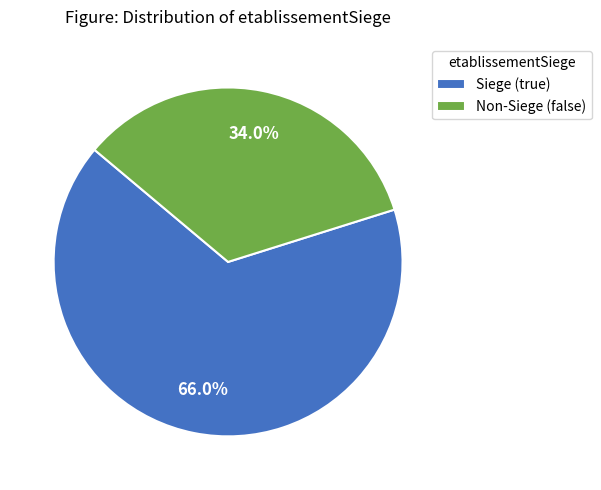

To the nearest percent, what is the average slice percentage?

50%